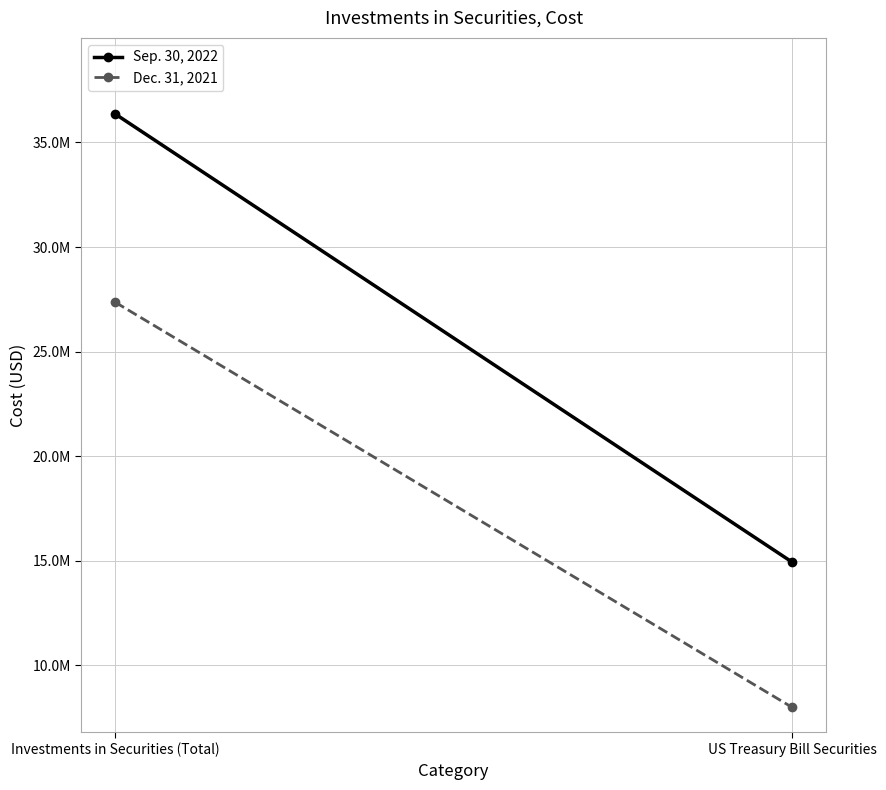

Which series has the largest range (max minus min)?

Sep. 30, 2022